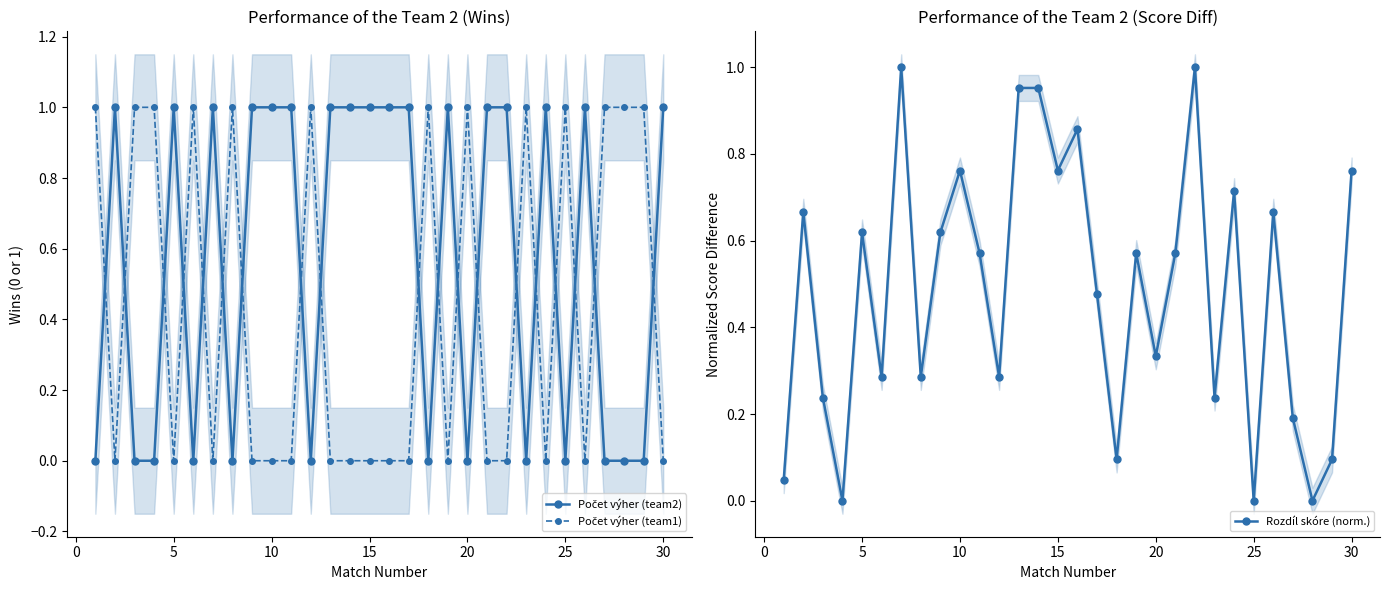

What are all the series names shown in the legend?

Počet výher (team2), Počet výher (team1), Rozdíl skóre (norm.)